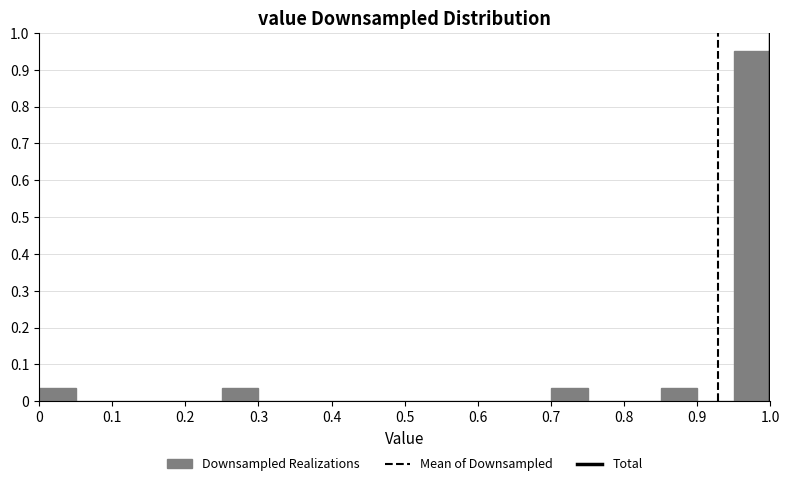

Reading left to right, transcribe this chart: for each bar, give the range it covers on the x-axis and its height. The values are not printed on the chart, so give them approximately, as read against the axis.

0.00 to 0.05: 0.04
0.05 to 0.10: 0
0.10 to 0.15: 0
0.15 to 0.20: 0
0.20 to 0.25: 0
0.25 to 0.30: 0.04
0.30 to 0.35: 0
0.35 to 0.40: 0
0.40 to 0.45: 0
0.45 to 0.50: 0
0.50 to 0.55: 0
0.55 to 0.60: 0
0.60 to 0.65: 0
0.65 to 0.70: 0
0.70 to 0.75: 0.04
0.75 to 0.80: 0
0.80 to 0.85: 0
0.85 to 0.90: 0.04
0.90 to 0.95: 0
0.95 to 1.00: 0.95